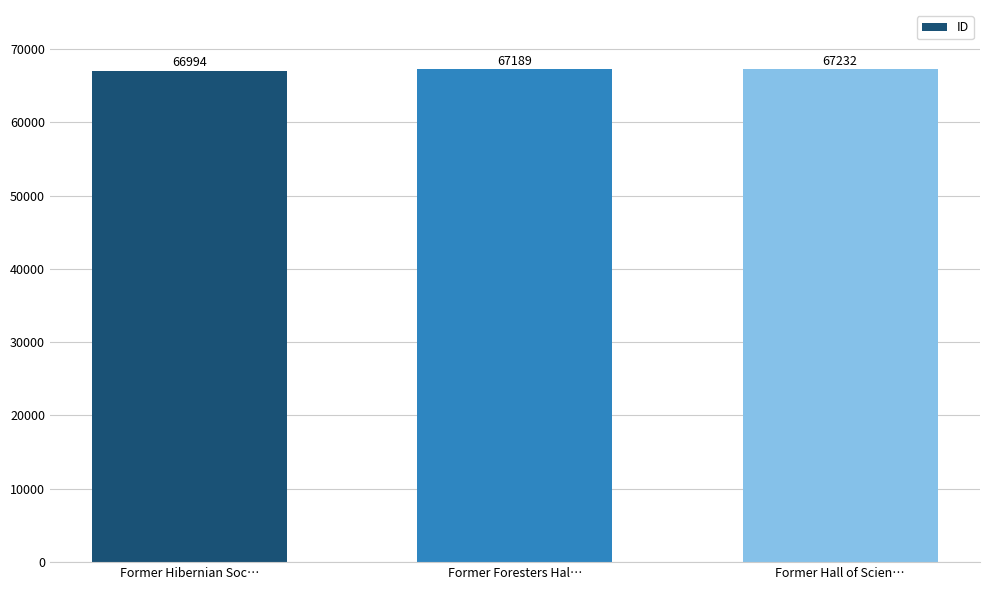

What is the difference between the maximum and minimum values?

238